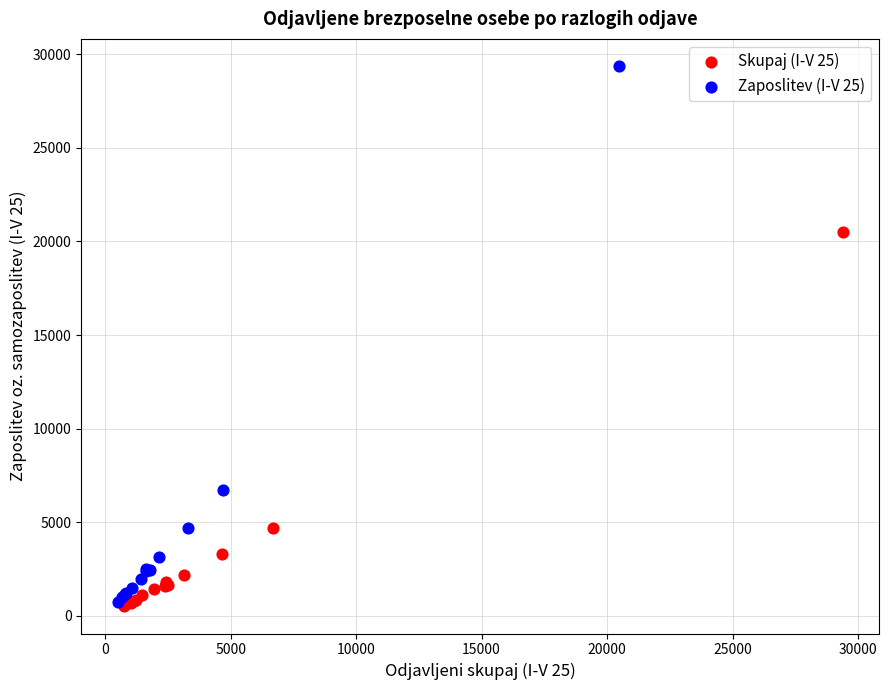

Which series has the largest Y range (max minus min)?

Zaposlitev (I-V 25)